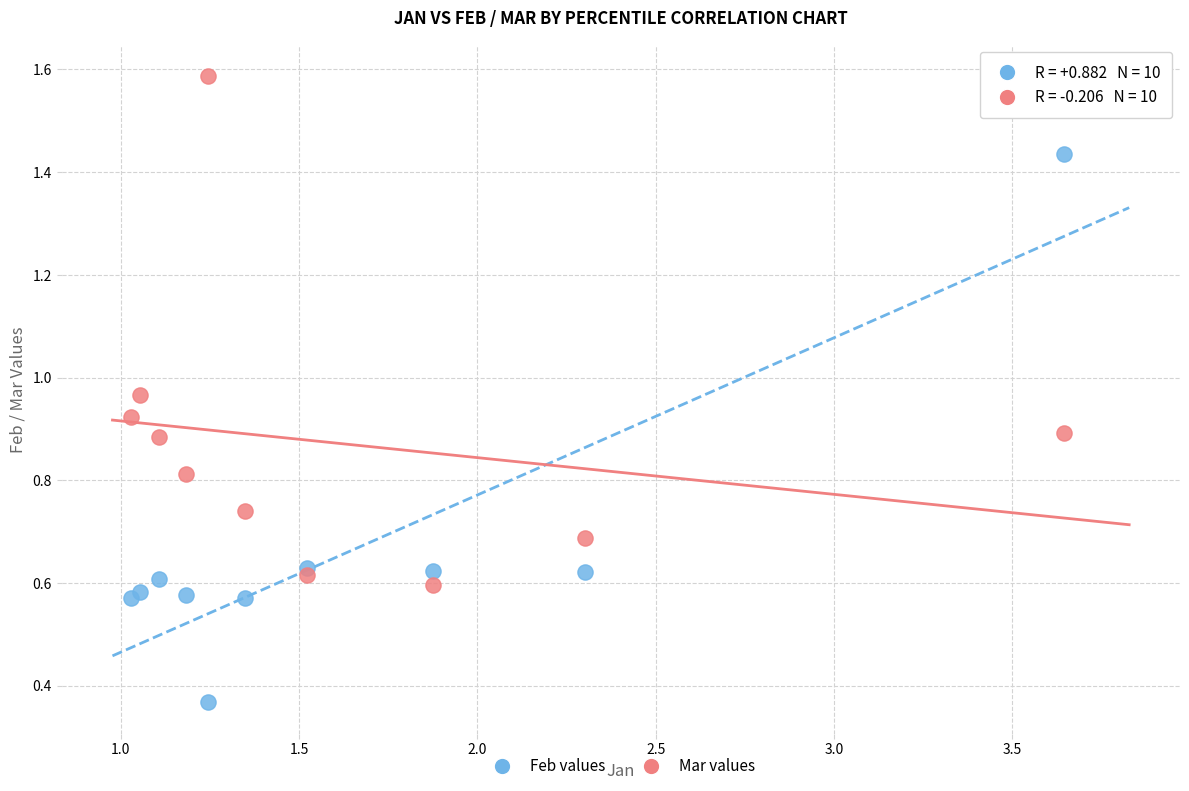

What is the X range (max minus min) for the scatter plot?

2.6